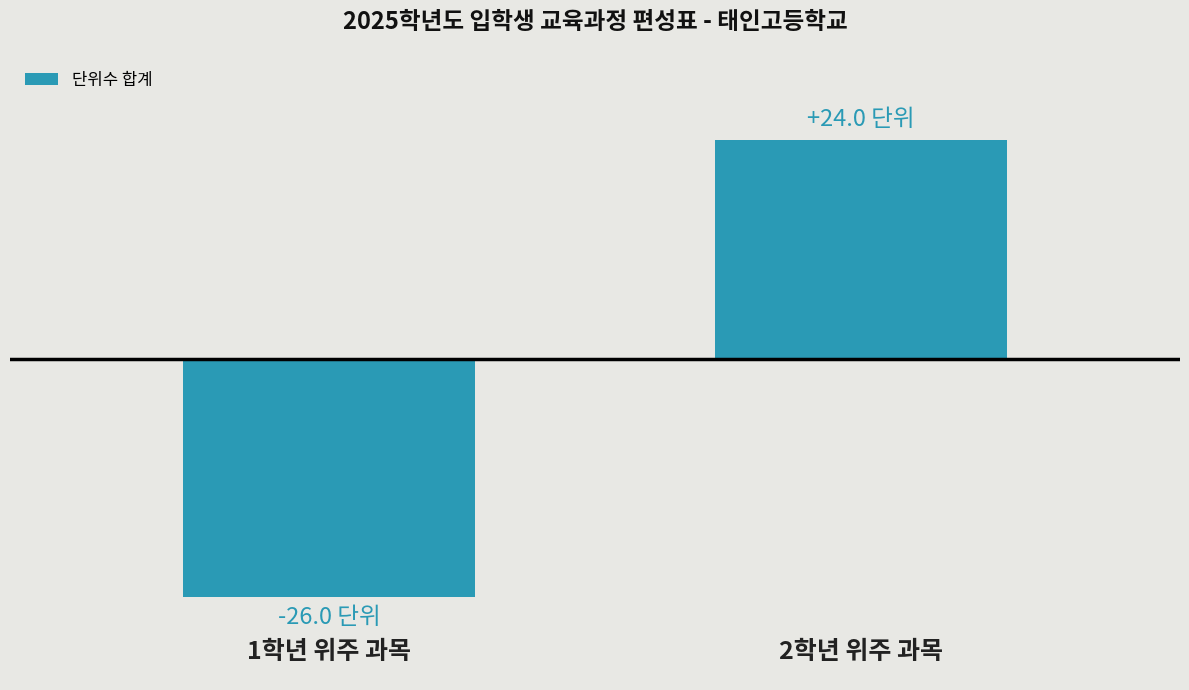

Rank the categories by value from lowest to highest.

0, 1